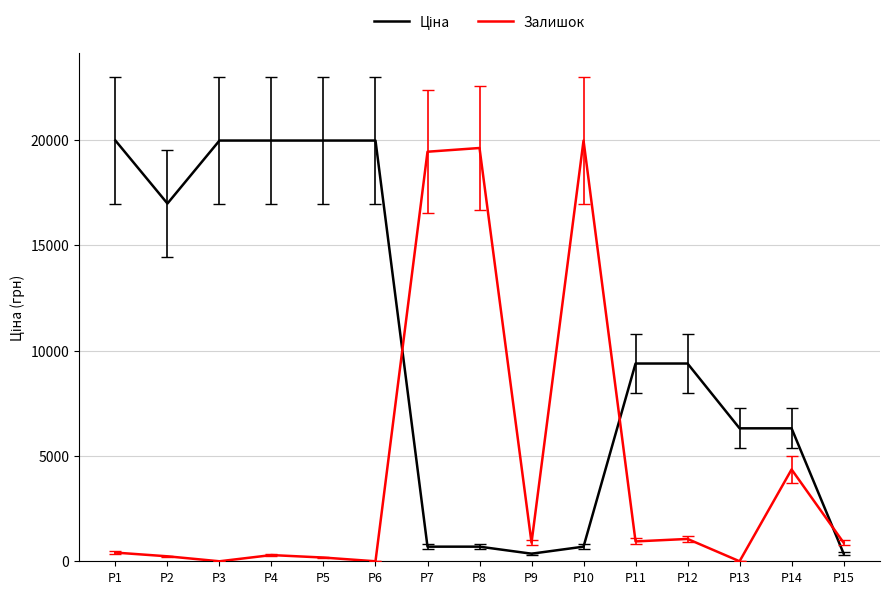

How many distinct data groups are displayed?

2